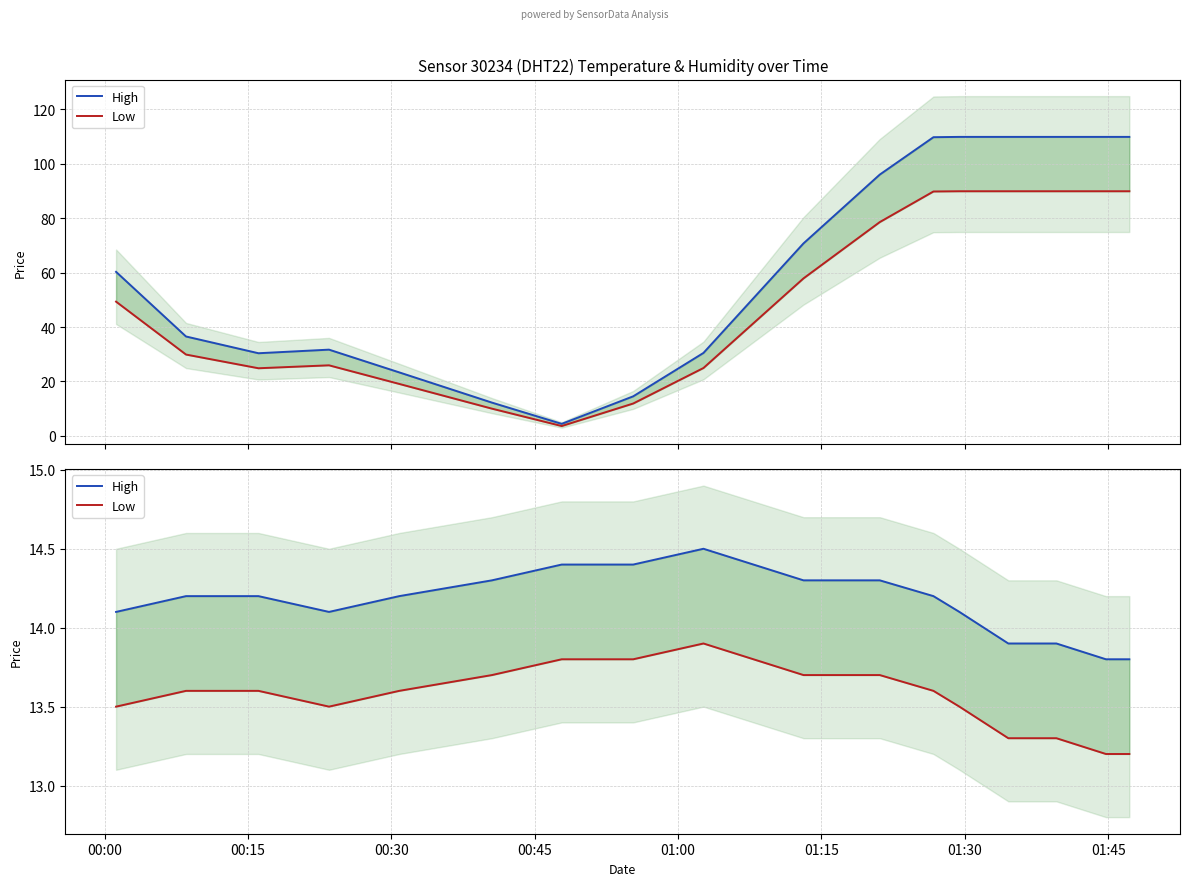

True or false: High and Low intersect in this chart.

False